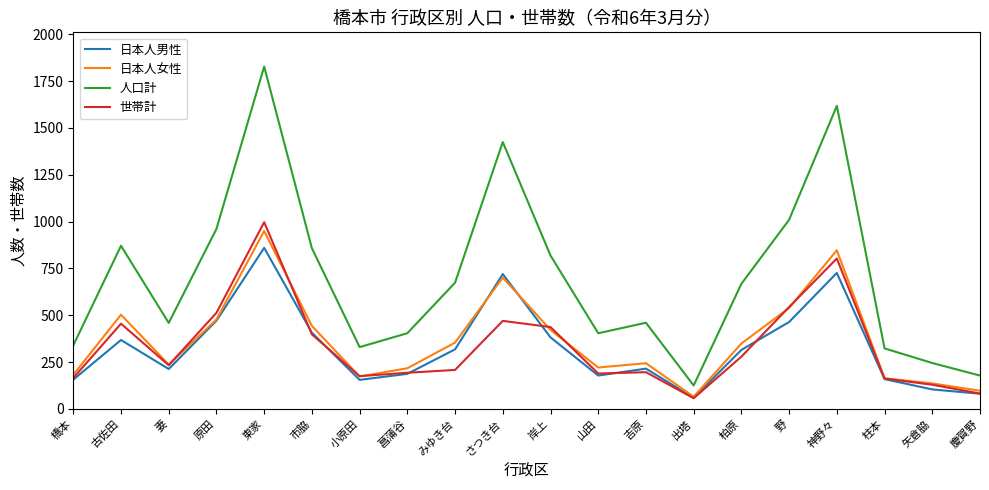

What is the difference between the highest and lowest values at 矢倉脇?

141